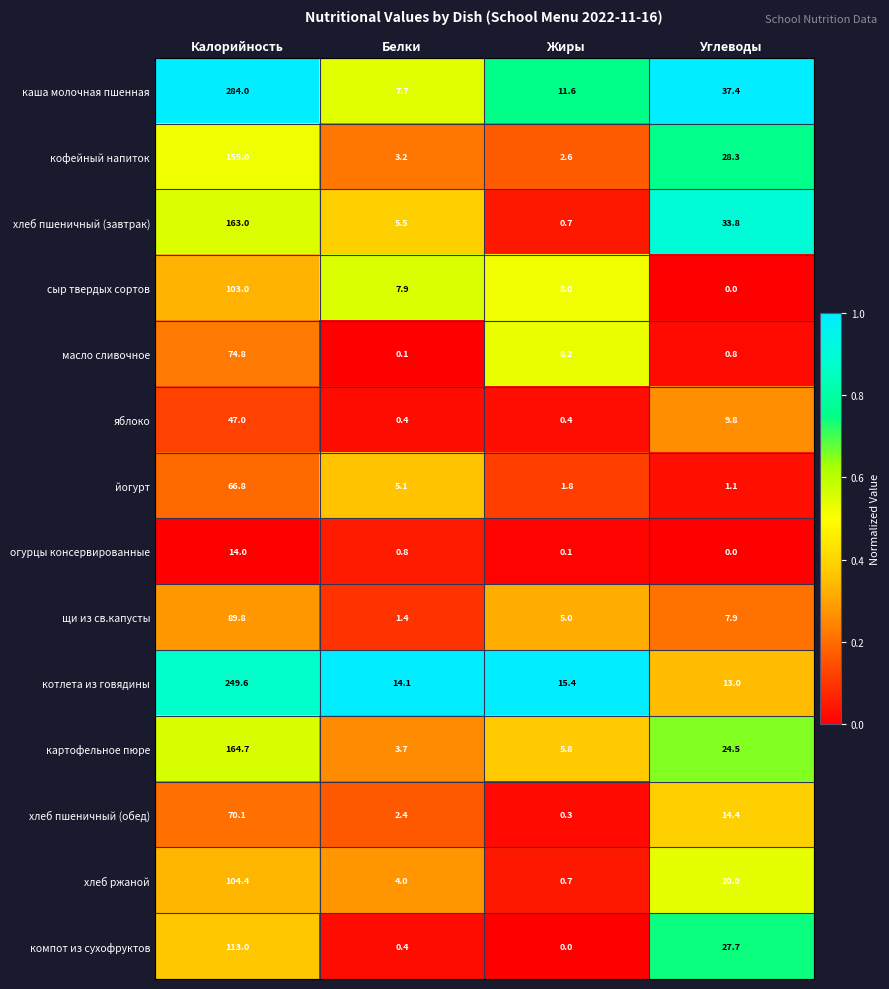

Which series changed the most between Белки and Углеводы?

каша молочная пшенная